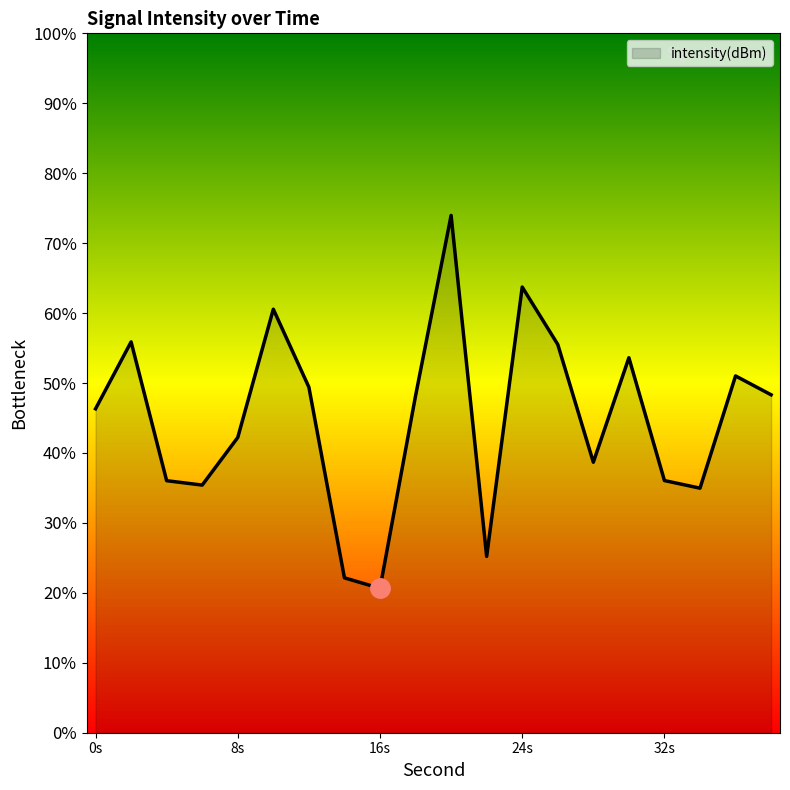

Where is the first local minimum?

6